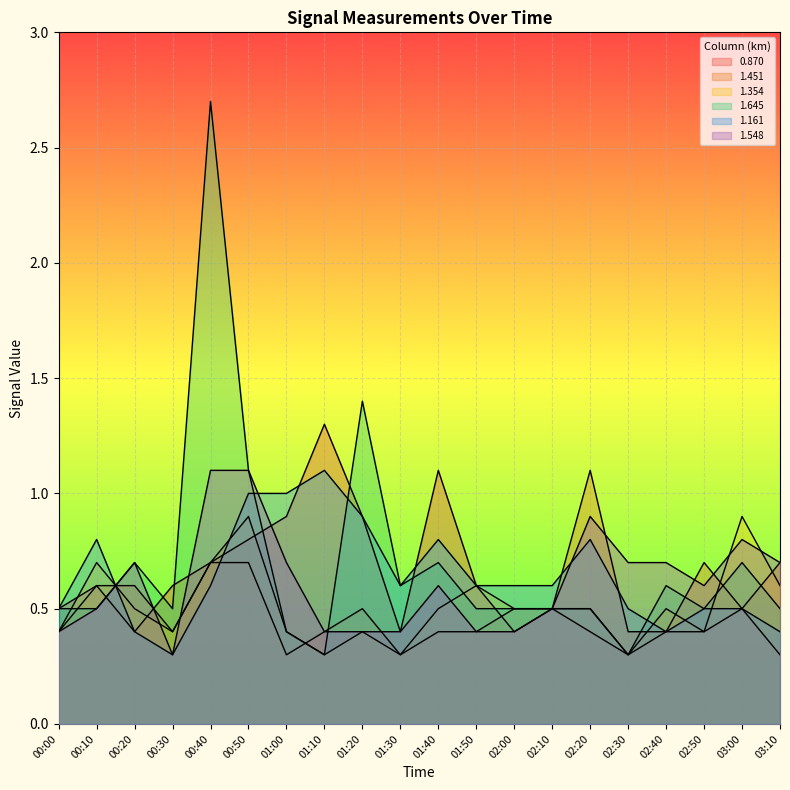

What is the smallest value displayed?

0.3